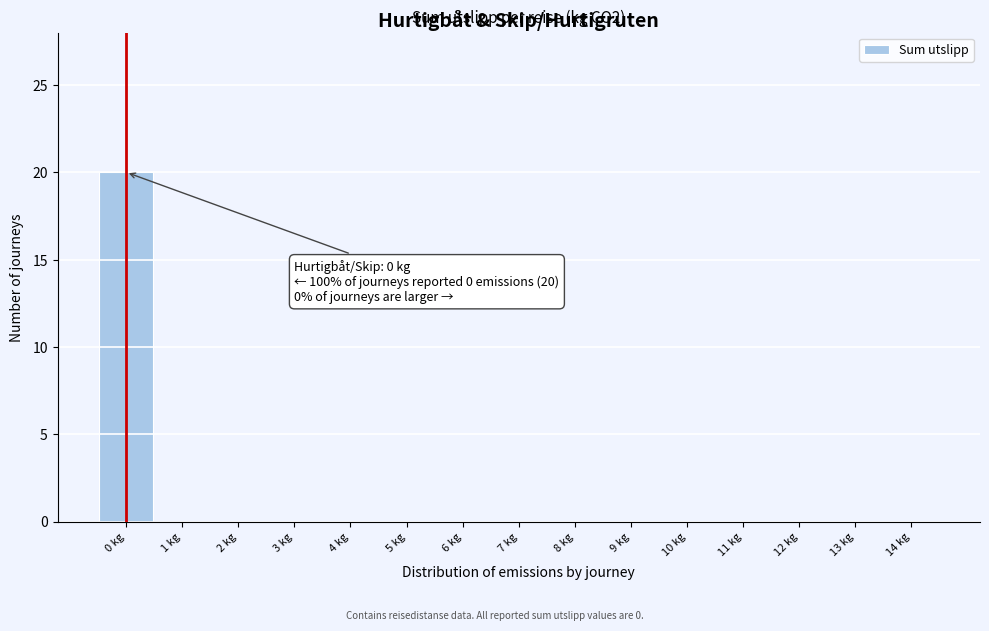

Reading left to right, list all the values displayed in this chart.

0 kg=20	1 kg=0	2 kg=0	3 kg=0	4 kg=0	5 kg=0	6 kg=0	7 kg=0	8 kg=0	9 kg=0	10 kg=0	11 kg=0	12 kg=0	13 kg=0	14 kg=0